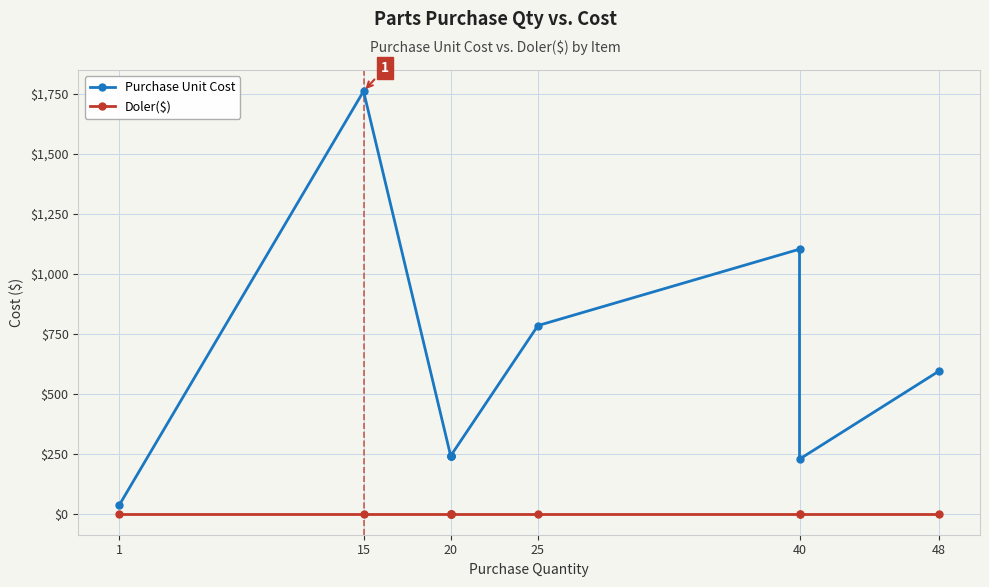

At which category is the sum across all series the highest?

15